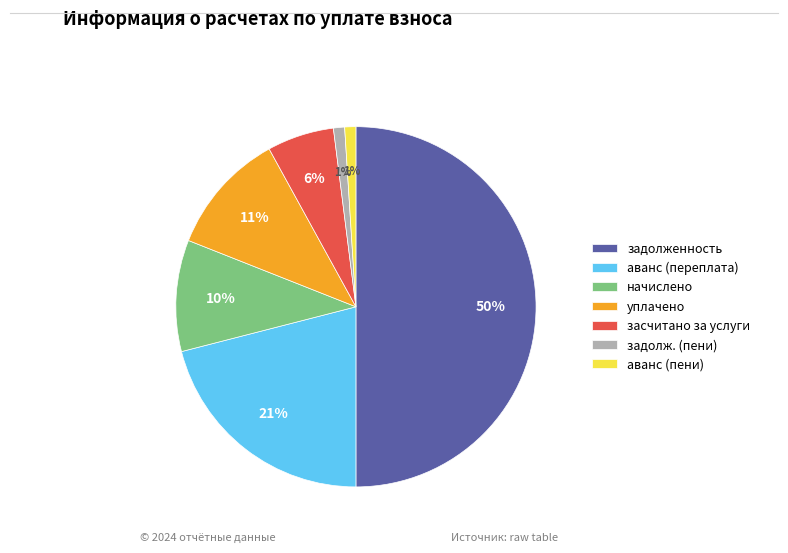

What is the largest slice in the pie chart?

задолженность